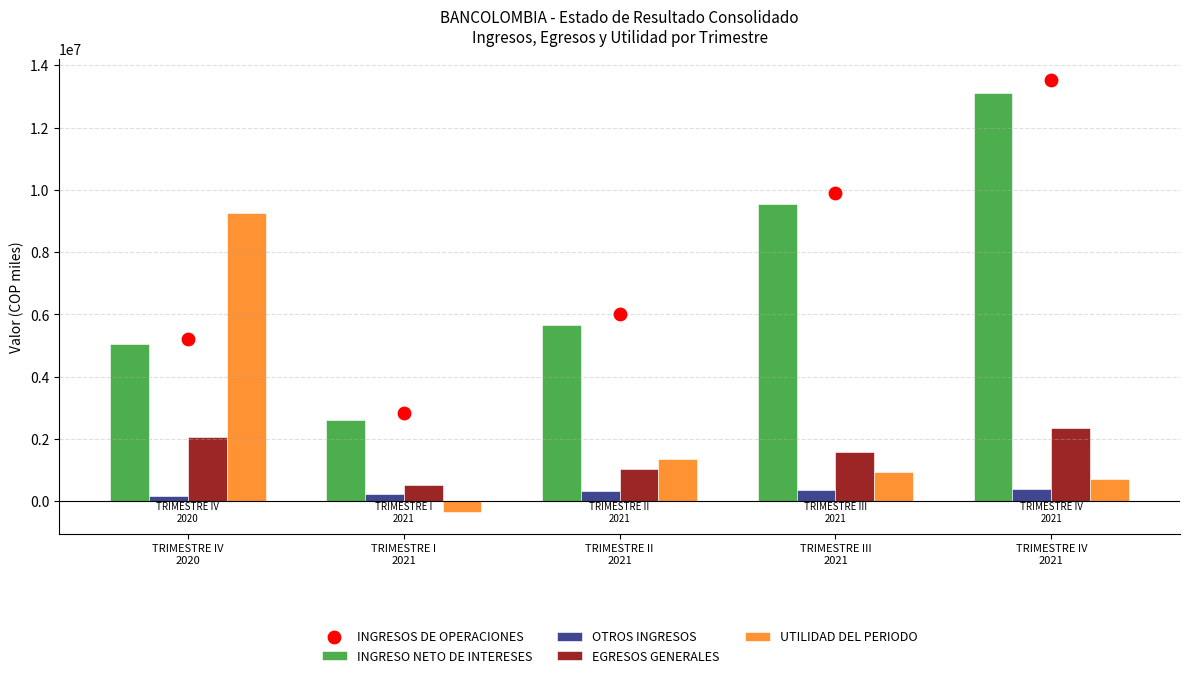

What is the difference between the maximum and minimum values in the UTILIDAD DEL PERIODO series?

9620765.4